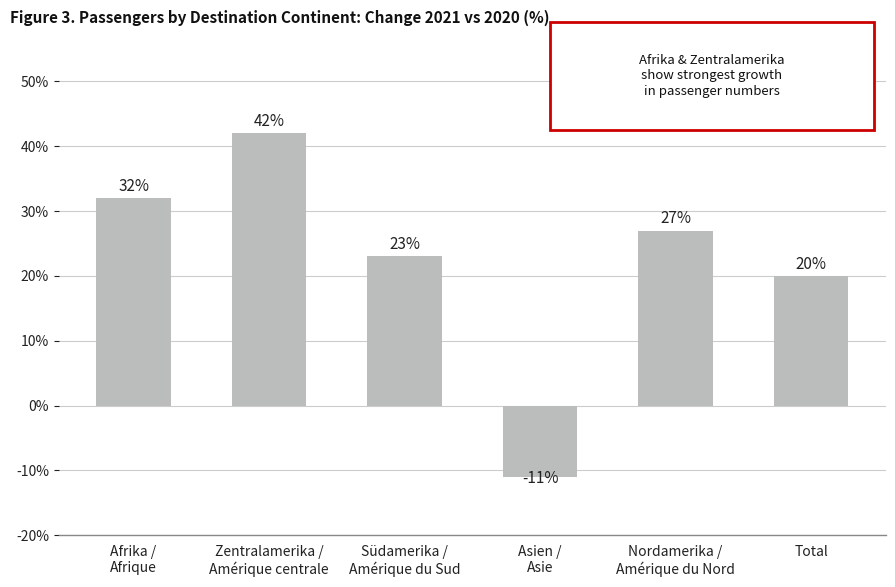

Does the chart contain any negative values?

Yes